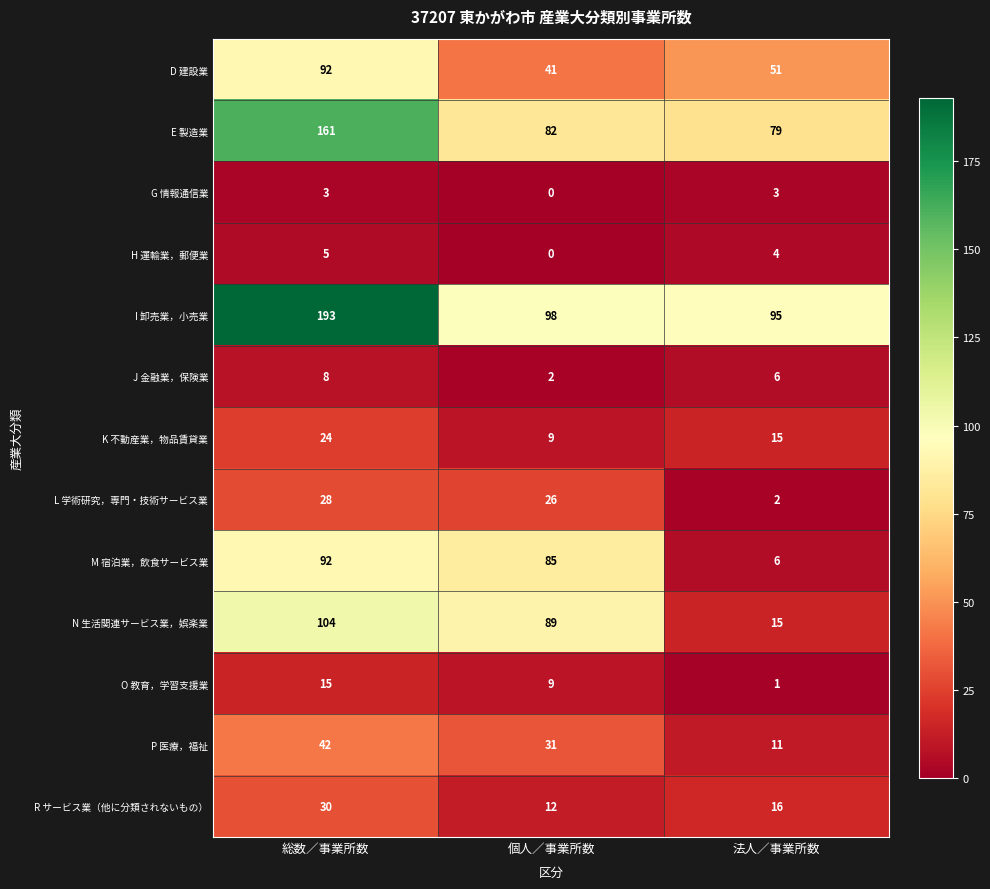

What is the highest value of the P 医療，福祉 series?

42